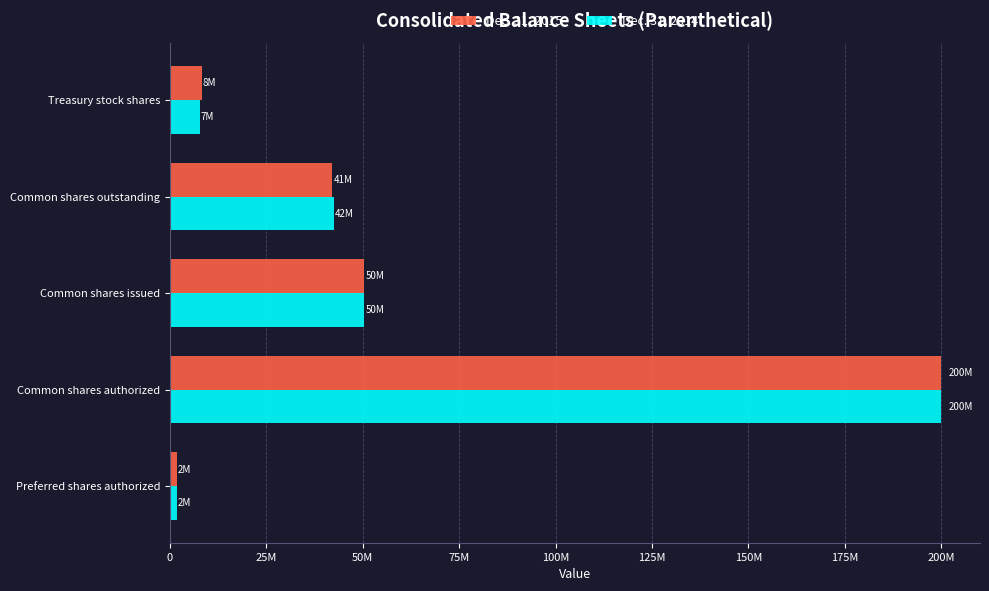

How many groups of bars are there?

5